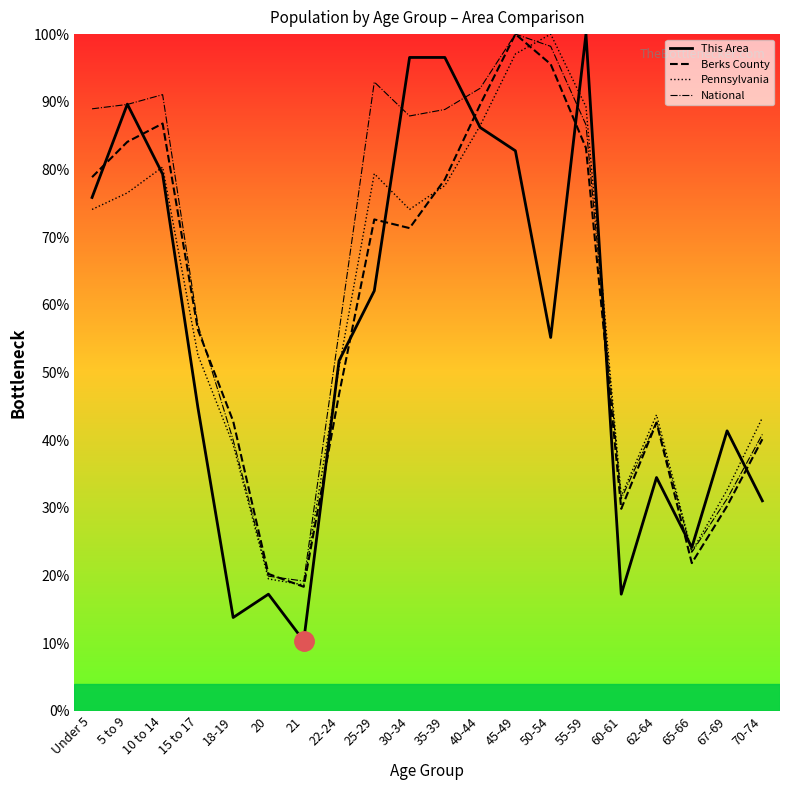

What is the spread (max minus min) of values at 35-39?

18.9